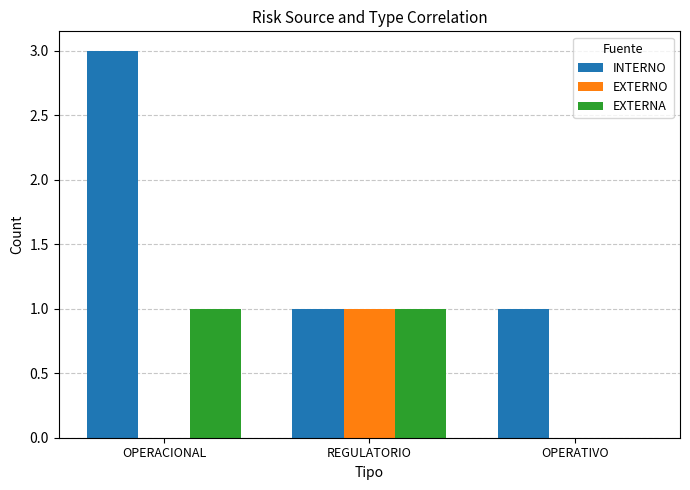

Reading left to right, extract all data points from this chart.

INTERNO: OPERACIONAL=3	REGULATORIO=1	OPERATIVO=1
EXTERNO: OPERACIONAL=0	REGULATORIO=1	OPERATIVO=0
EXTERNA: OPERACIONAL=1	REGULATORIO=1	OPERATIVO=0